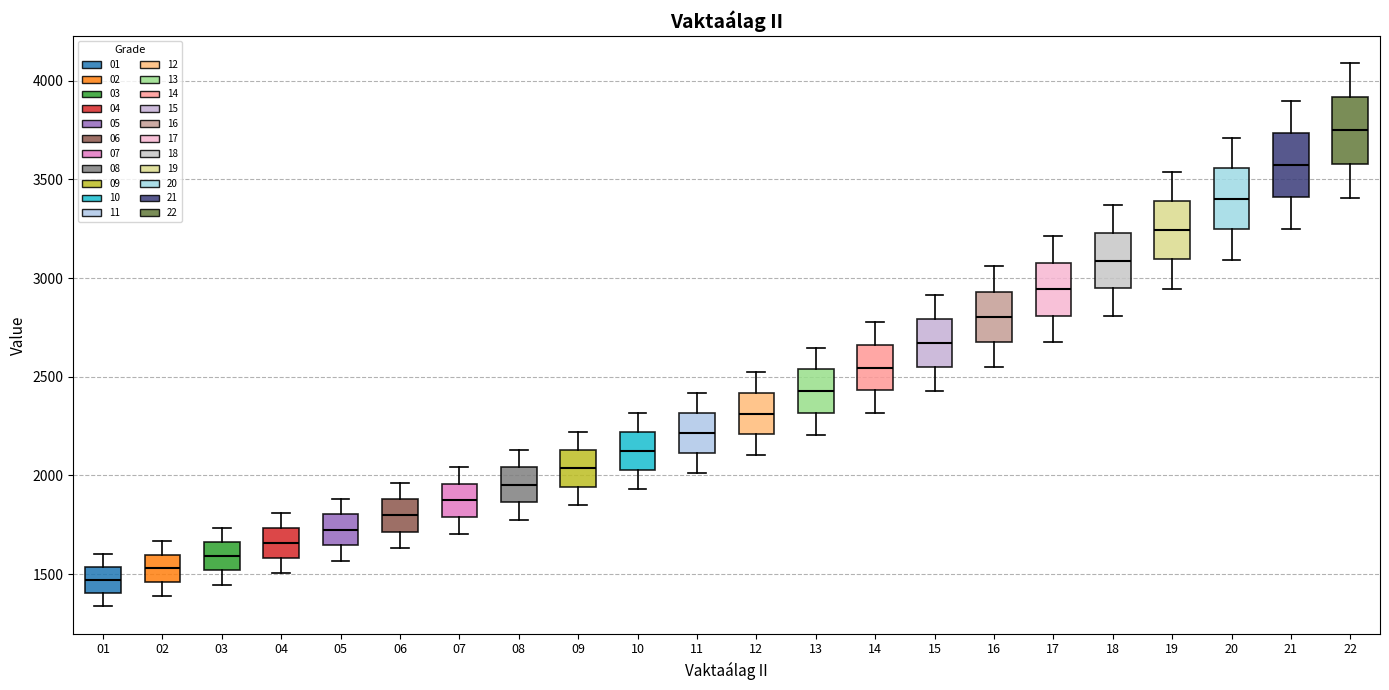

Reading left to right, transcribe this box plot: for each box, give where its median line is, the range the box spans, and where its two whiskers end, as read against the y-axis. The values are not printed on the chart, so give them approximately, as read against the axis.

01: median 1450, box 1400 to 1550, whiskers 1350 to 1600
02: median 1550, box 1450 to 1600, whiskers 1400 to 1650
03: median 1600, box 1500 to 1650, whiskers 1450 to 1750
04: median 1650, box 1600 to 1750, whiskers 1500 to 1800
05: median 1750, box 1650 to 1800, whiskers 1550 to 1900
06: median 1800, box 1700 to 1900, whiskers 1650 to 1950
07: median 1850, box 1800 to 1950, whiskers 1700 to 2050
08: median 1950, box 1850 to 2050, whiskers 1750 to 2150
09: median 2050, box 1950 to 2150, whiskers 1850 to 2200
10: median 2100, box 2050 to 2200, whiskers 1950 to 2300
11: median 2200, box 2100 to 2300, whiskers 2000 to 2400
12: median 2300, box 2200 to 2400, whiskers 2100 to 2500
13: median 2450, box 2300 to 2550, whiskers 2200 to 2650
14: median 2550, box 2450 to 2650, whiskers 2300 to 2800
15: median 2650, box 2550 to 2800, whiskers 2450 to 2900
16: median 2800, box 2700 to 2950, whiskers 2550 to 3050
17: median 2950, box 2800 to 3100, whiskers 2700 to 3200
18: median 3100, box 2950 to 3250, whiskers 2800 to 3350
19: median 3250, box 3100 to 3400, whiskers 2950 to 3550
20: median 3400, box 3250 to 3550, whiskers 3100 to 3700
21: median 3550, box 3400 to 3750, whiskers 3250 to 3900
22: median 3750, box 3600 to 3900, whiskers 3400 to 4100